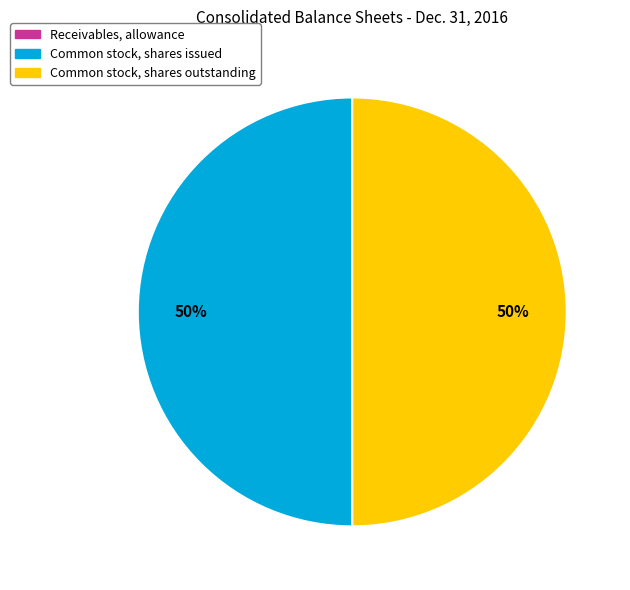

To the nearest percent, what is the average slice percentage?

33%